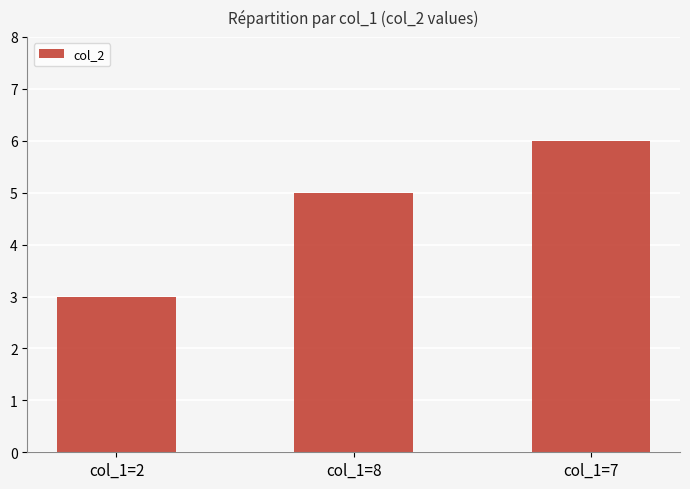

Between col_1=7 and col_1=2, which is larger?

col_1=7